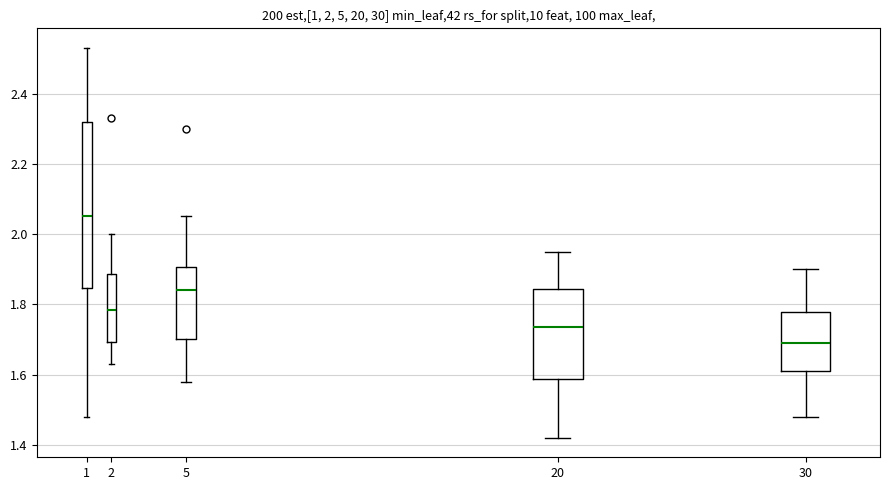

Which box's median line is the highest?

1